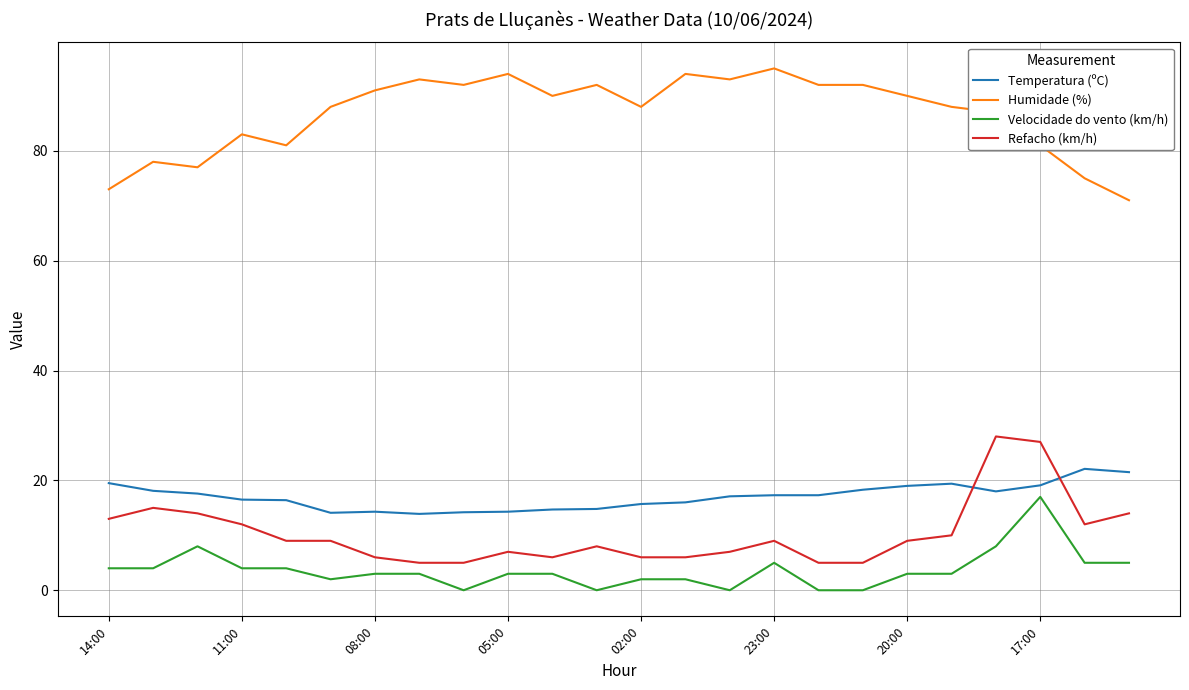

List the series in order of their peak value, highest first.

Humidade (%), Refacho (km/h), Temperatura (ºC), Velocidade do vento (km/h)